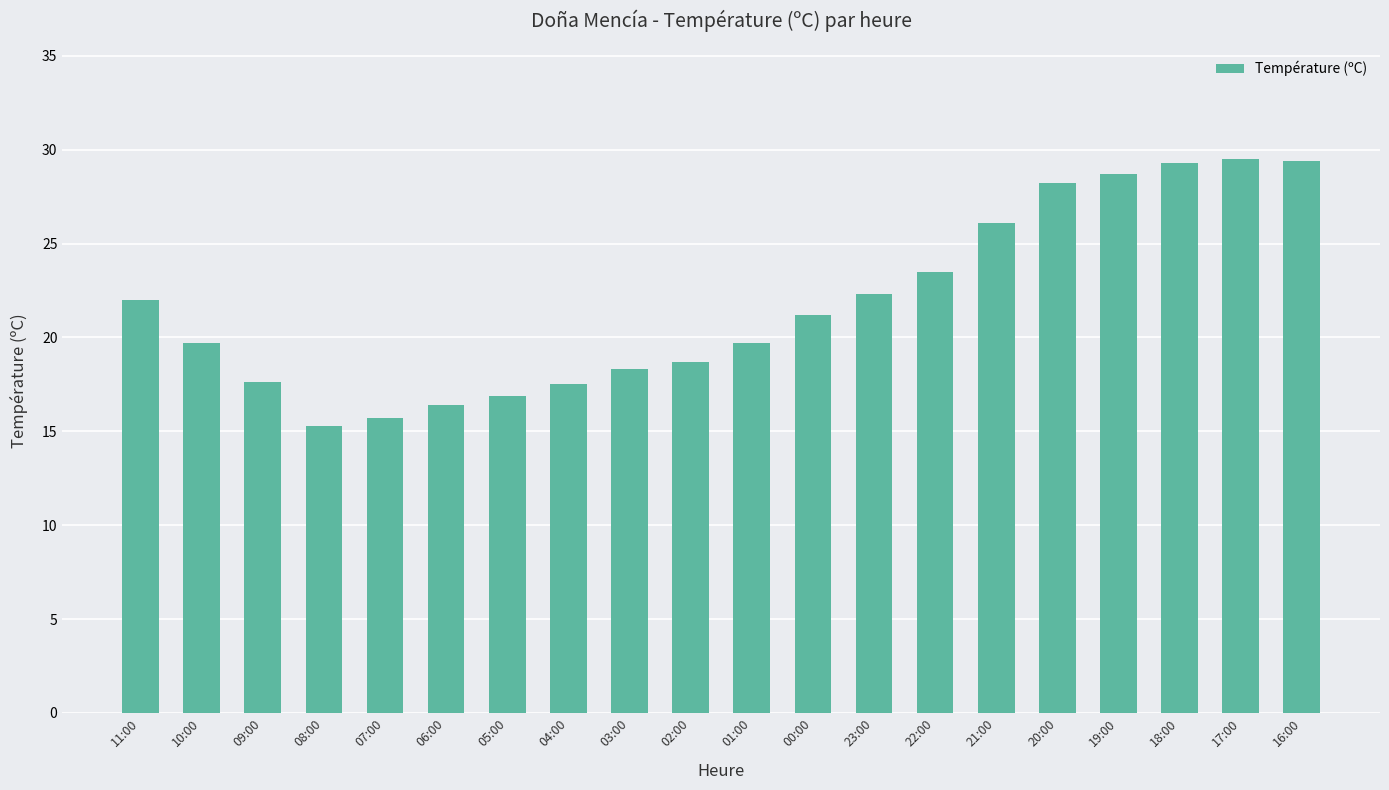

What is the minimum value shown in the chart?

15.3